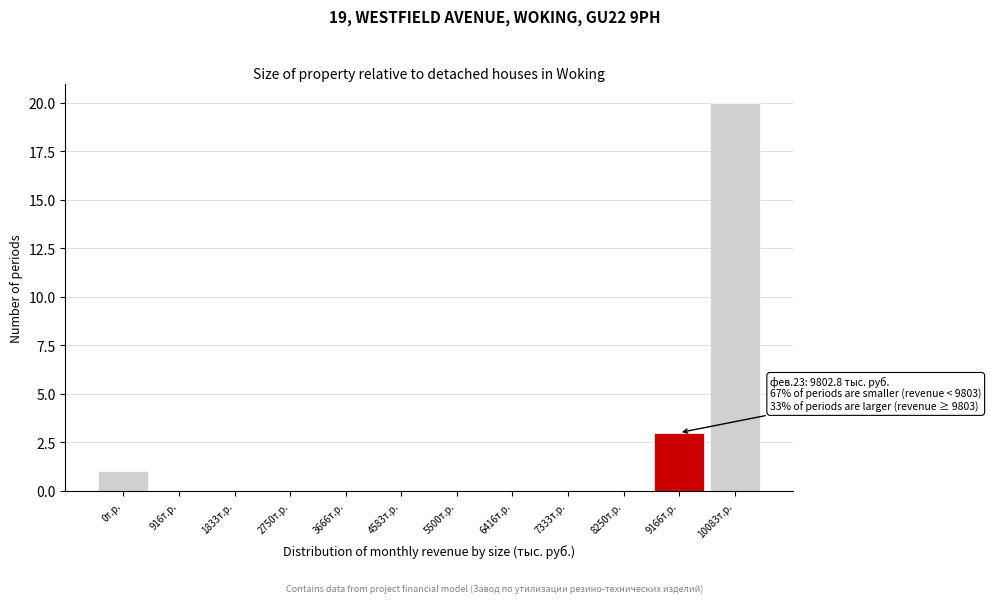

Reading right to left, transcribe all the data shown in this chart.

10083т.р.=20	9166т.р.=3	8250т.р.=0	7333т.р.=0	6416т.р.=0	5500т.р.=0	4583т.р.=0	3666т.р.=0	2750т.р.=0	1833т.р.=0	916т.р.=0	0т.р.=1